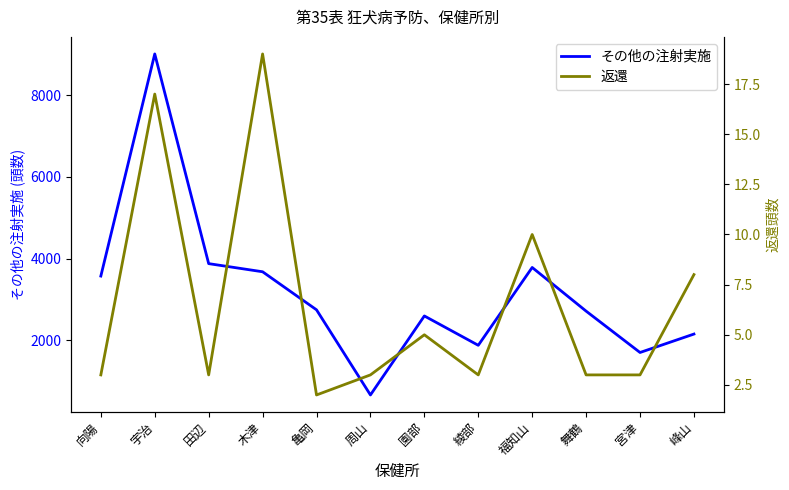

Count the number of categories in the chart.

12